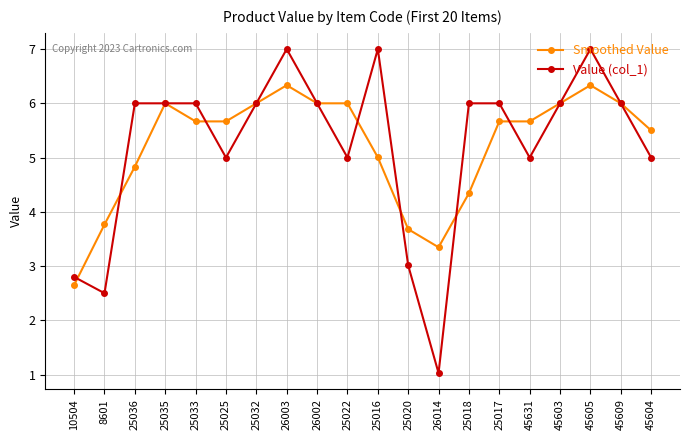

At which category does the chart reach its minimum across all series?

26014